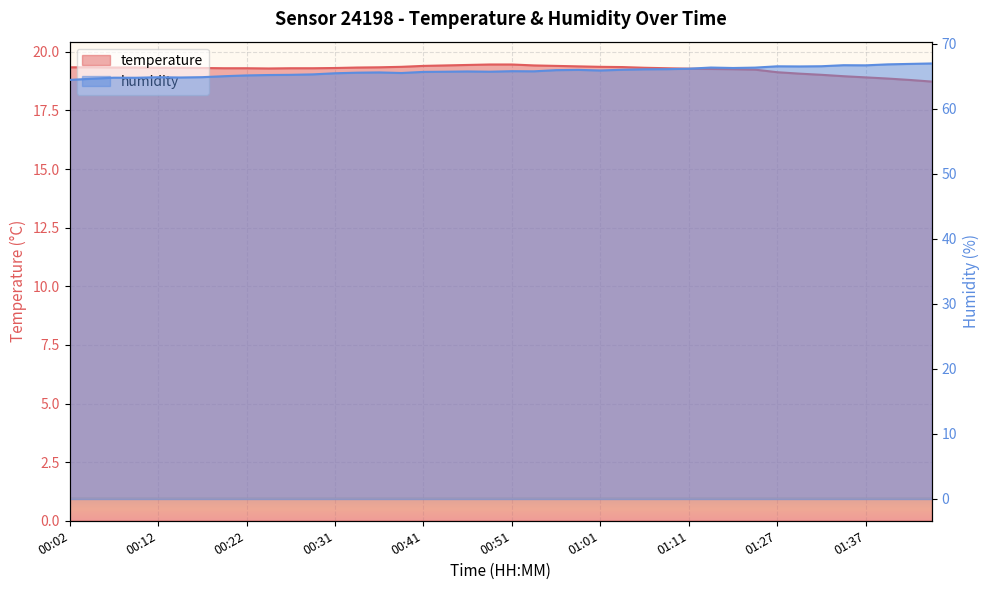

What is the label of the 40th point from the right?

00:02